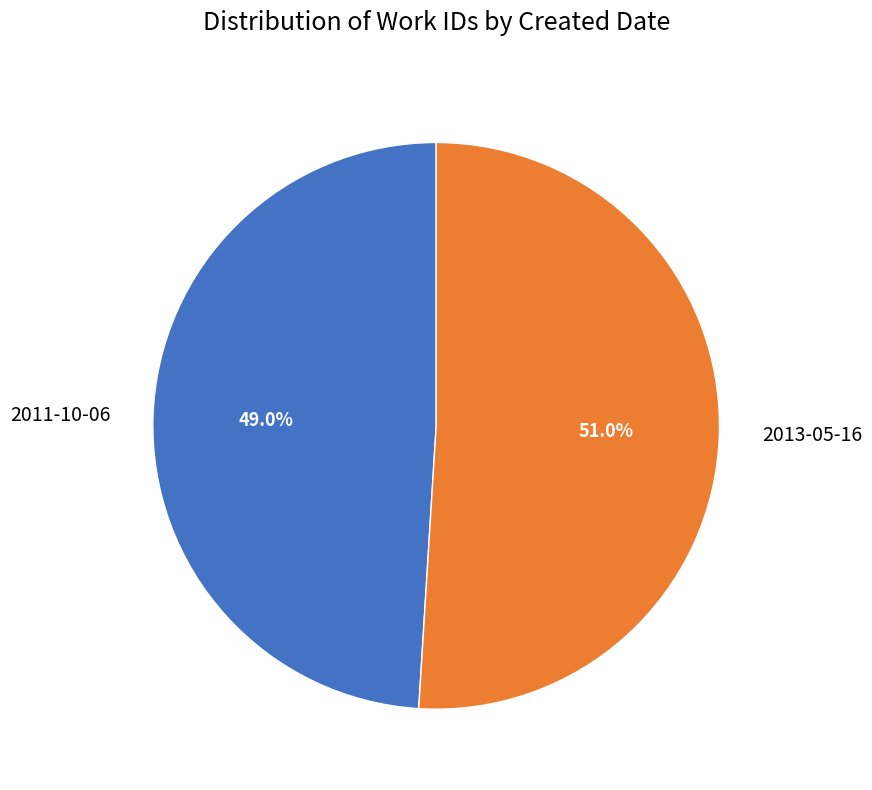

How many segments does this pie chart have?

2